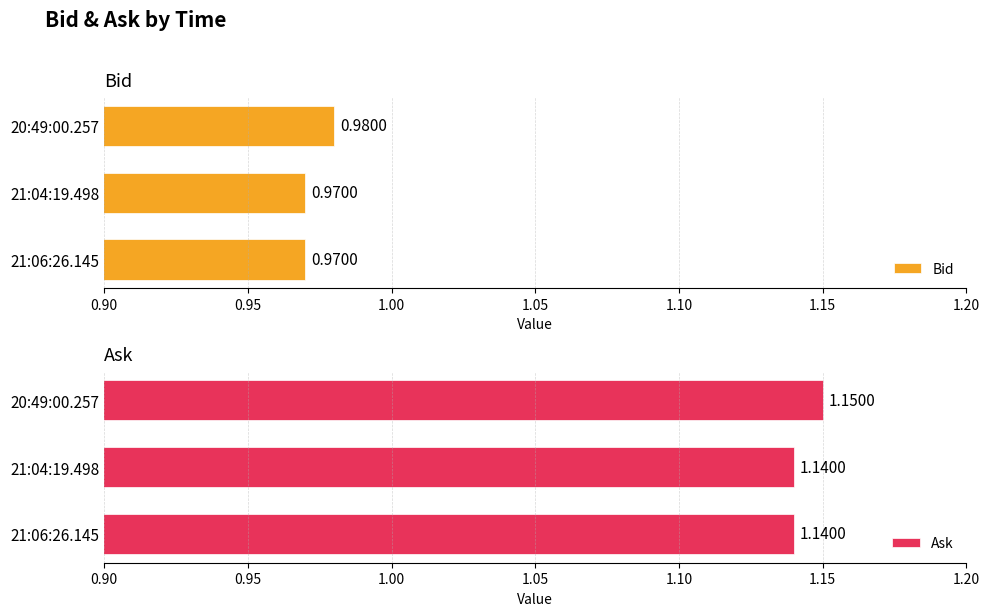

Is the value of Ask at 20:49:00.257 greater than the value of Bid at 21:06:26.145?

Yes